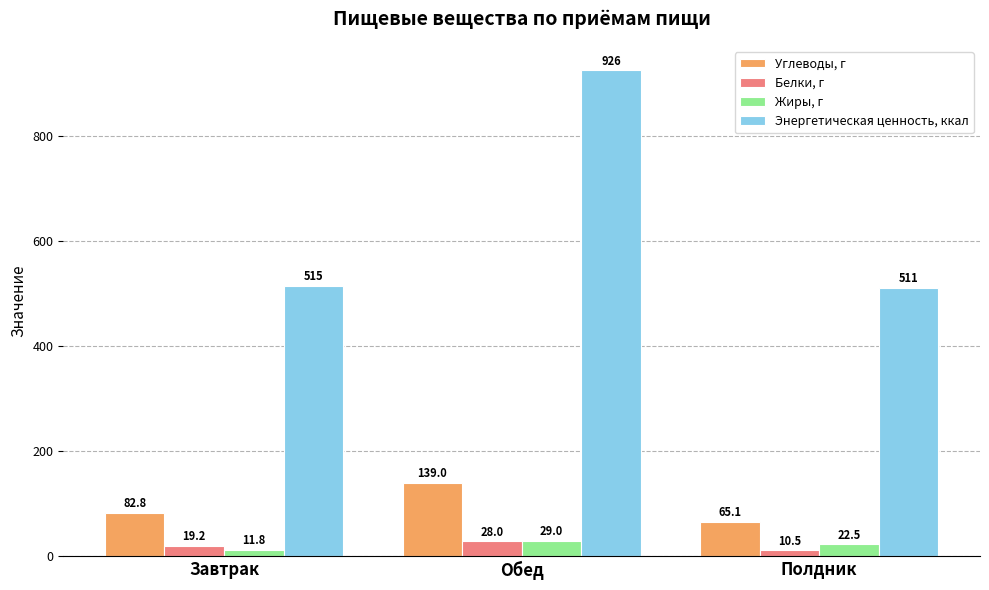

How many bars are there in each group?

4